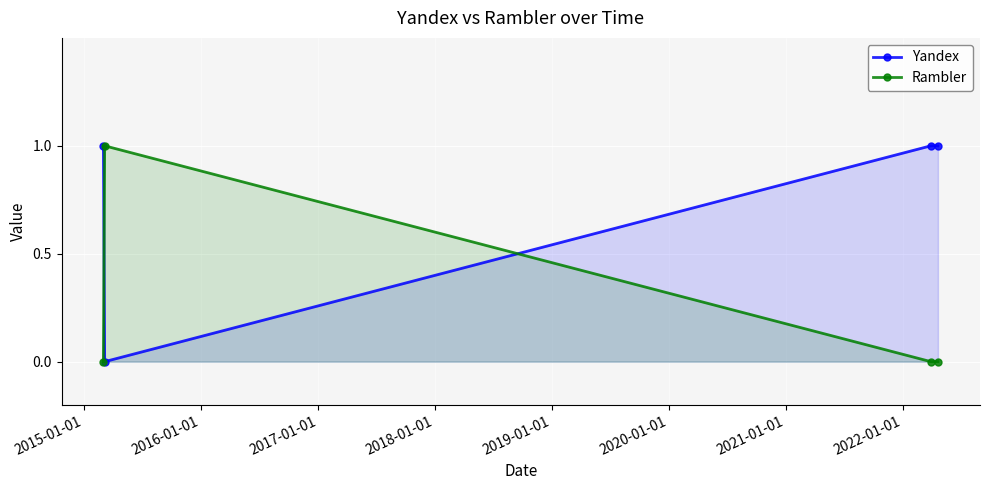

List the series in order of their overall mean, highest first.

Yandex, Rambler